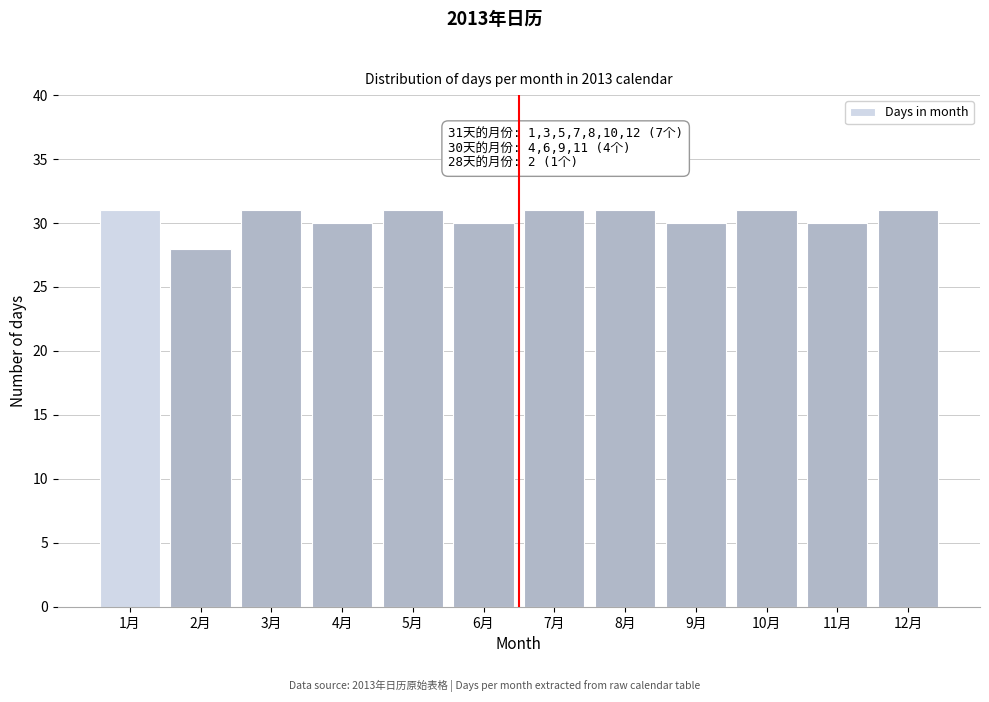

Reading left to right, transcribe all the data shown in this chart.

31	28	31	30	31	30	31	31	30	31	30	31